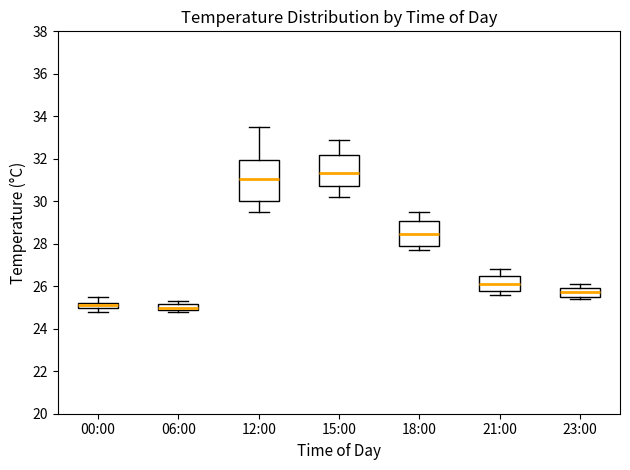

Comparing the boxes themselves (not the whiskers), which one is the tallest?

12:00